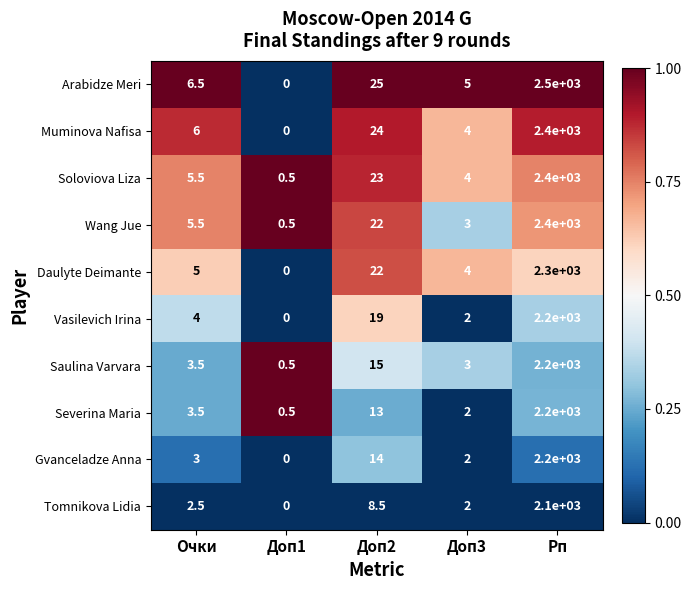

List the labels in order of Saulina Varvara value, largest first.

Рп, Доп2, Очки, Доп3, Доп1